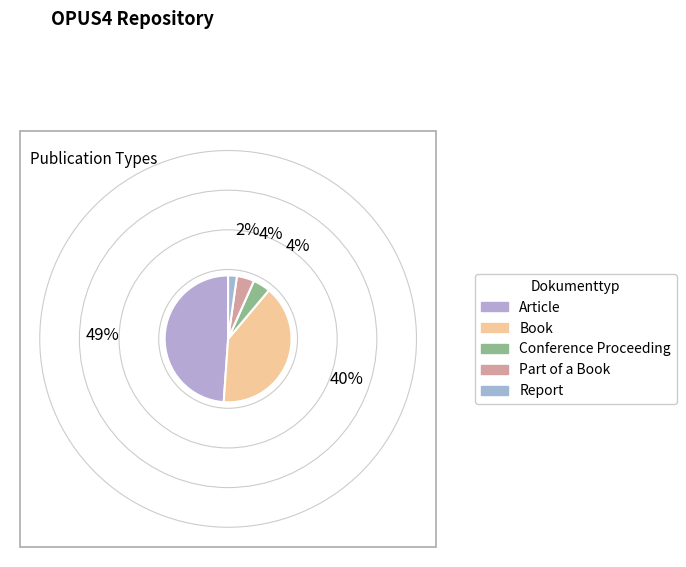

Count the number of slices in the pie.

5